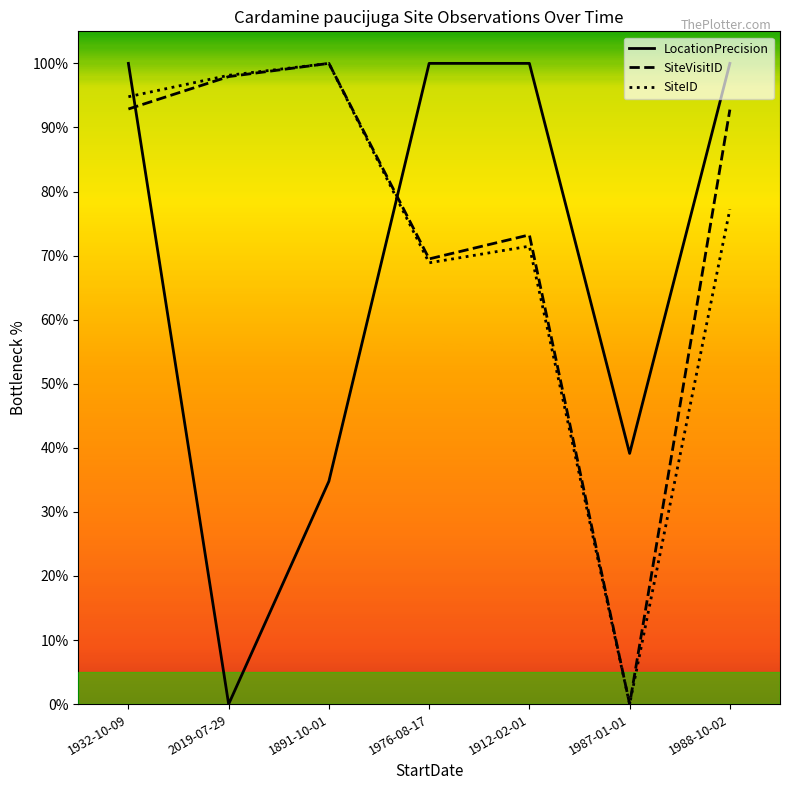

Which category has the highest value in the LocationPrecision series?

1932-10-09